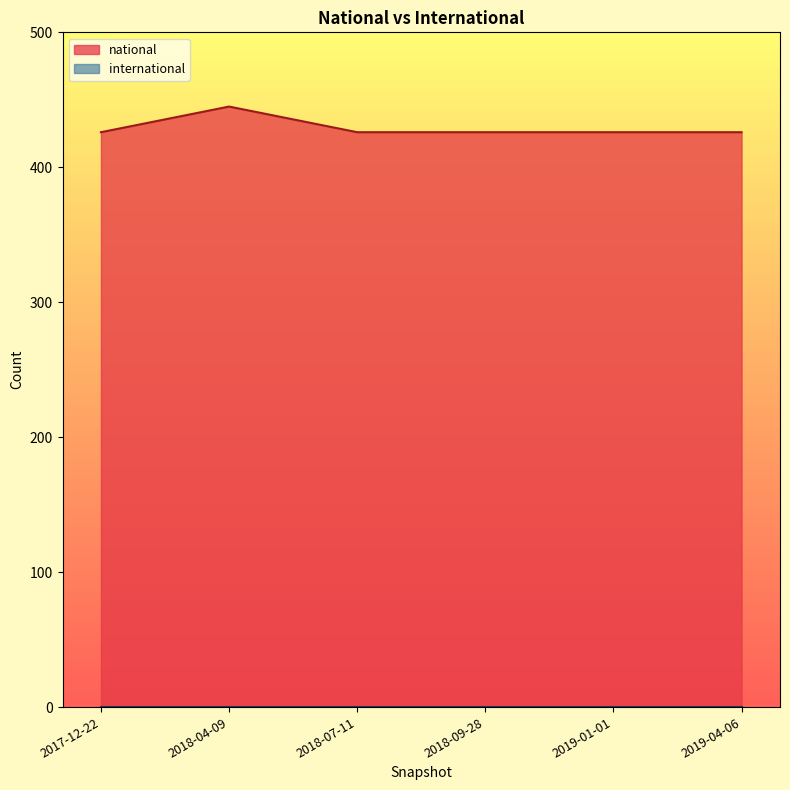

At which category does the data reach its first local peak?

2018-04-09